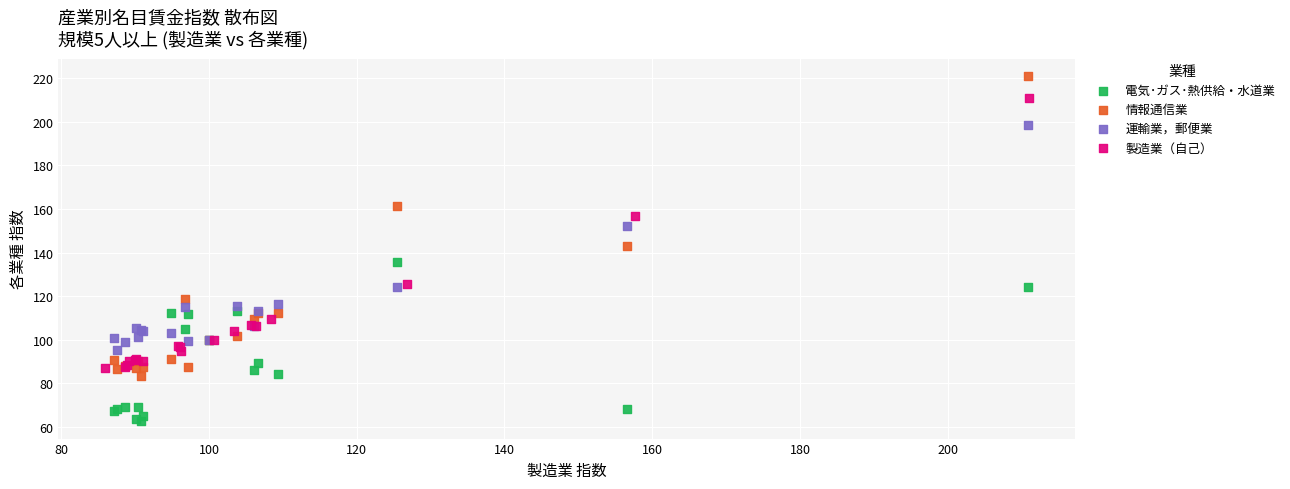

Which series has the largest Y range (max minus min)?

情報通信業